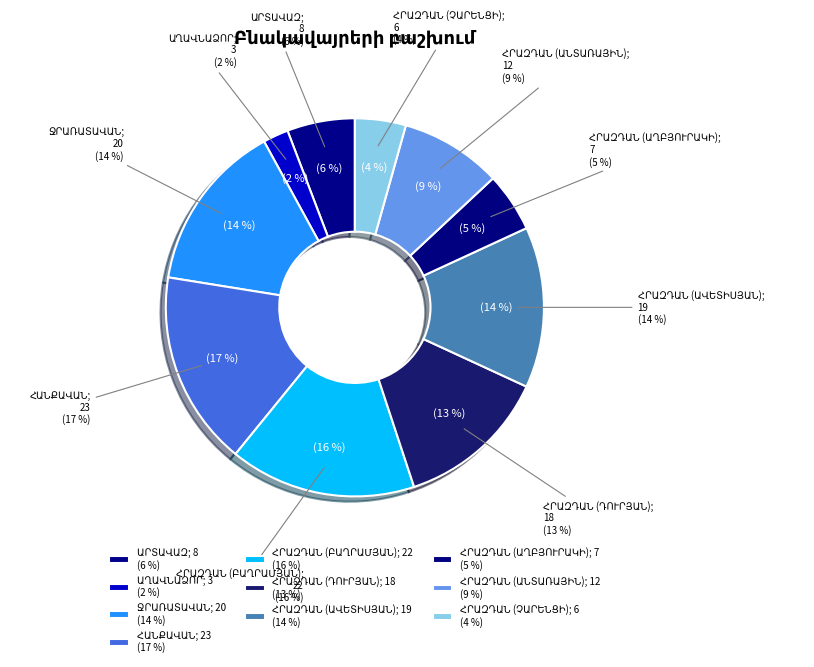

To the nearest percent, what is the difference between the ԱՂԱՎՆԱՁՈՐ and ՀՐԱԶԴԱՆ (ԲԱՂՐԱՄՅԱՆ) slice percentages?

14%